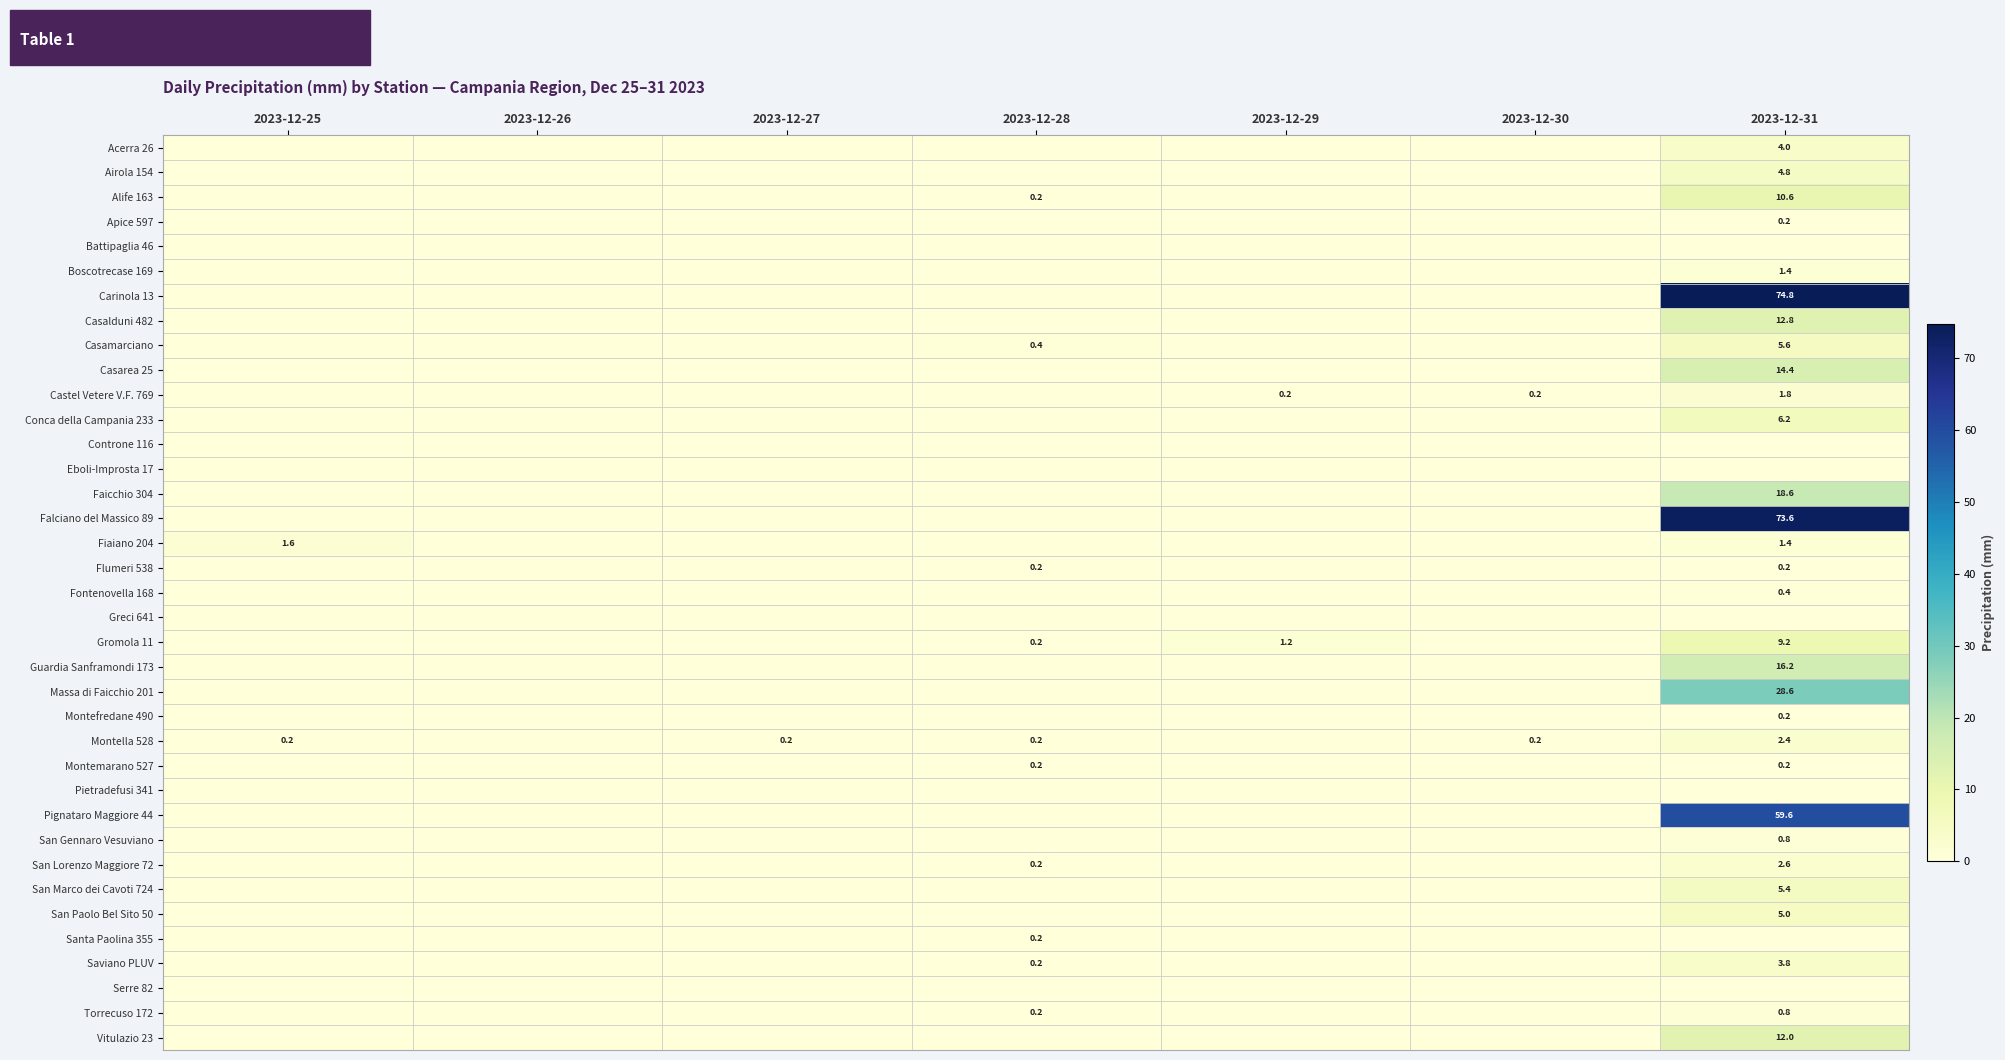

What is the greatest value displayed?

74.8